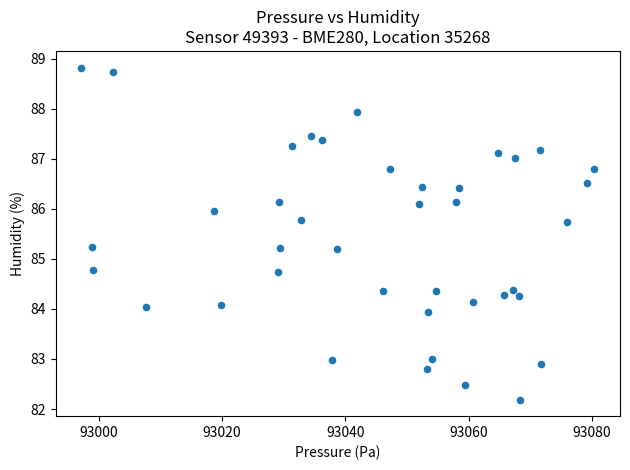

What is the range of X values (max minus min)?

83.2